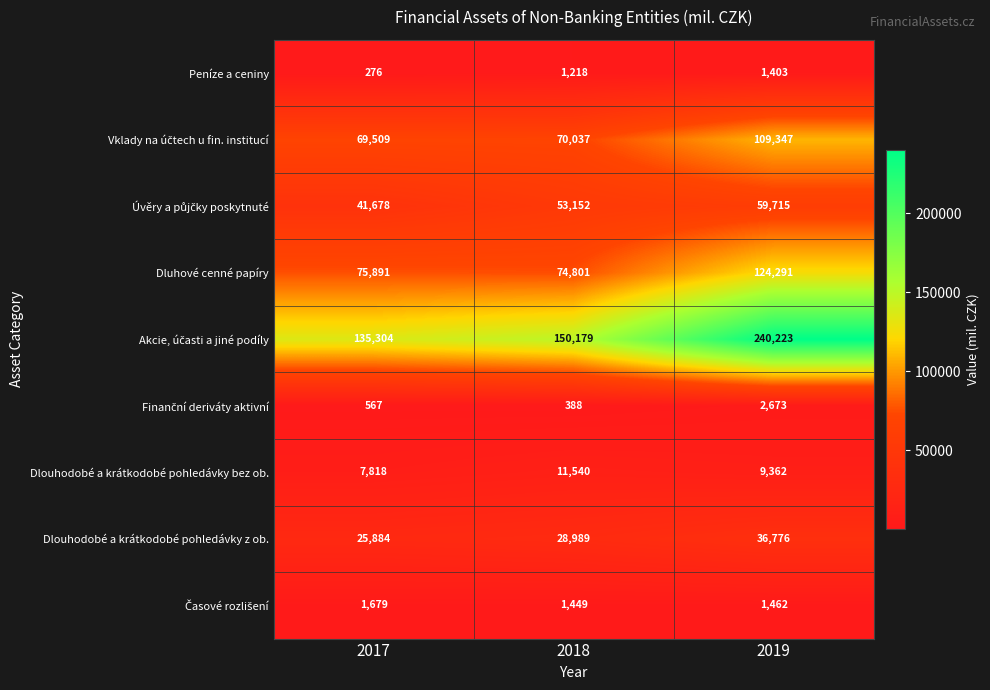

At which category does the chart reach its minimum across all series?

2017